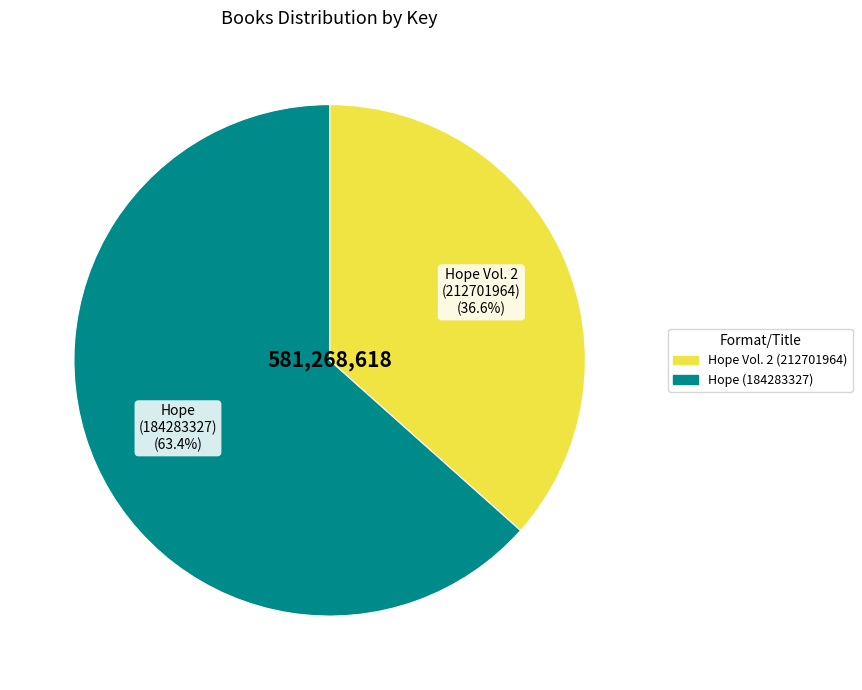

Is there any slice that represents more than half of the pie?

Yes